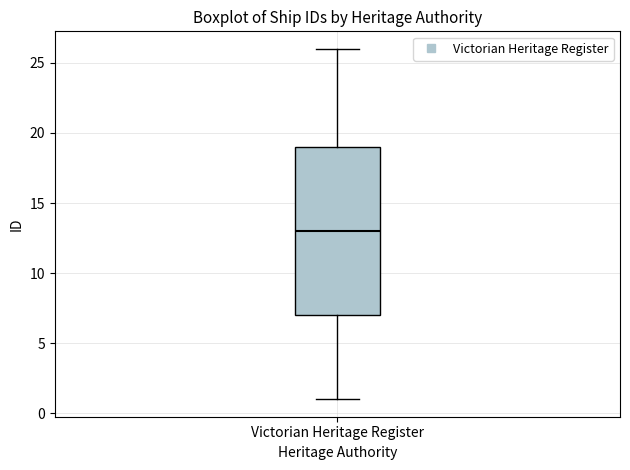

Transcribe this box plot: give where the median line is, the range the box spans, and where the two whiskers end, as read against the y-axis. The values are not printed on the chart, so give them approximately, as read against the axis.

median 13, box 7 to 19, whiskers 1 to 26